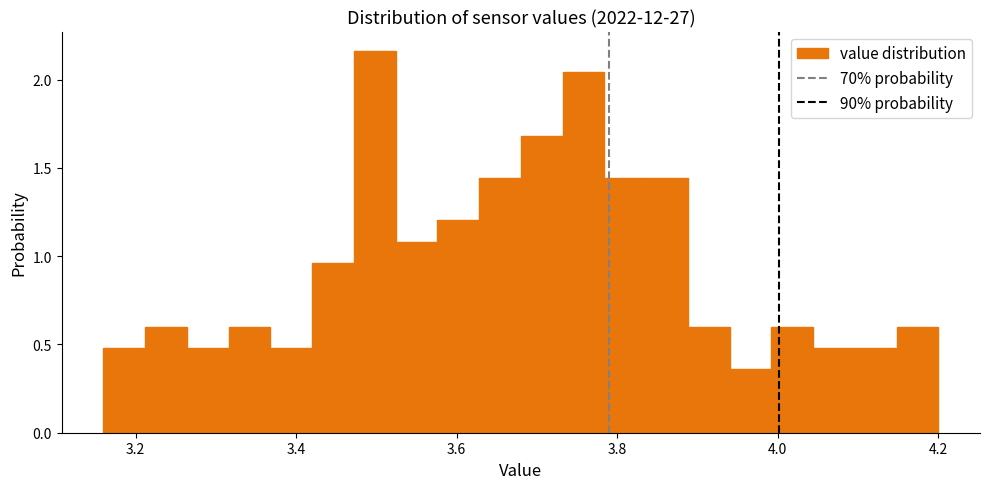

Around what value on the x-axis is the tallest bar? Give the approximate position of its centre, as read against the axis.

3.50